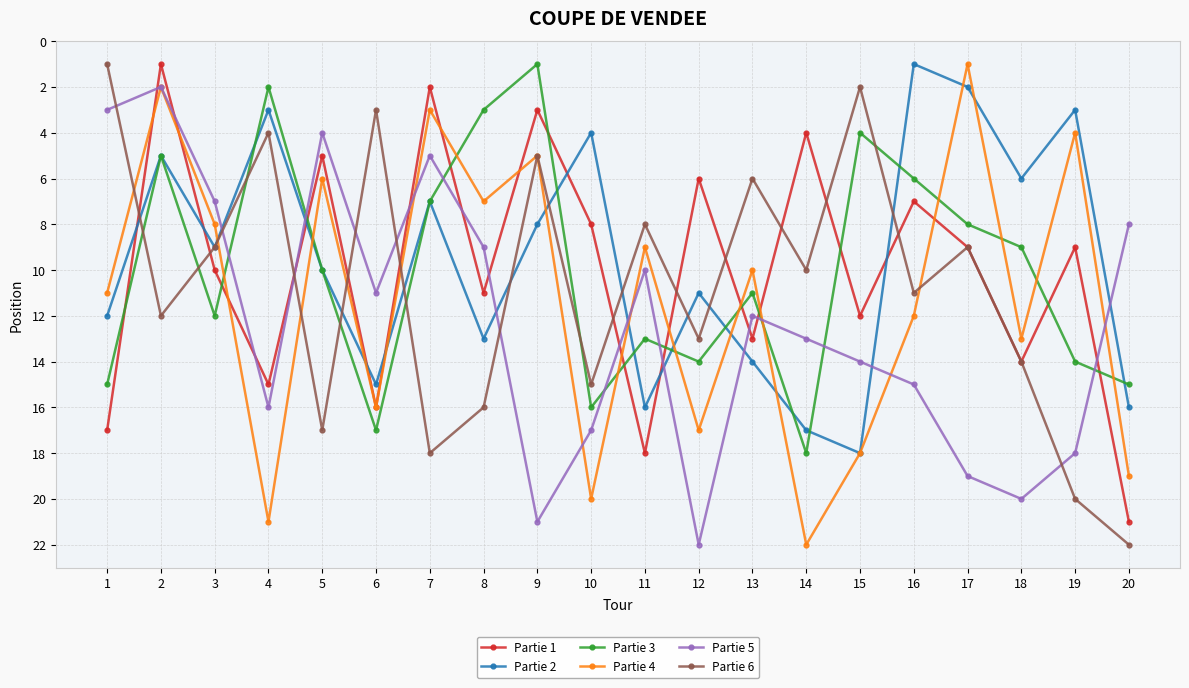

How many interior local valleys does the Partie 2 series have?

7